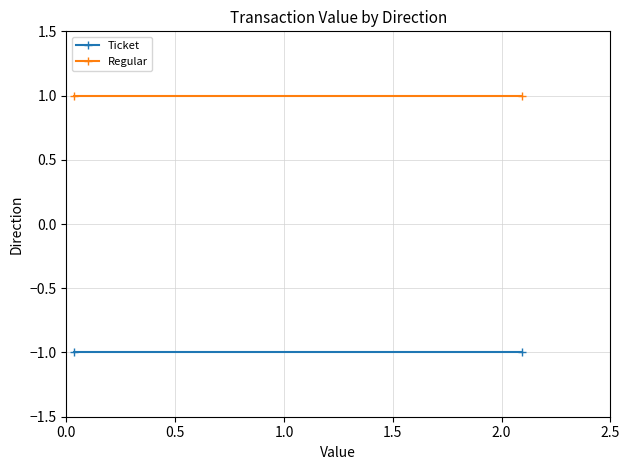

Rank the series at 0.0 from lowest to highest value.

Ticket, Regular